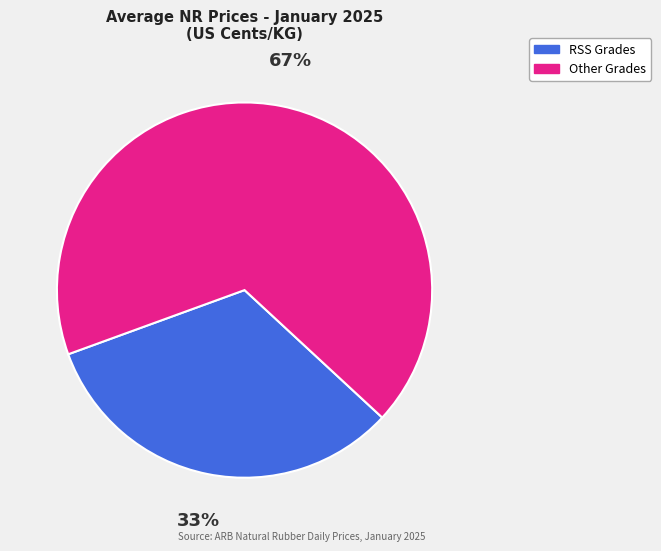

To the nearest percent, what is the average slice percentage?

50%